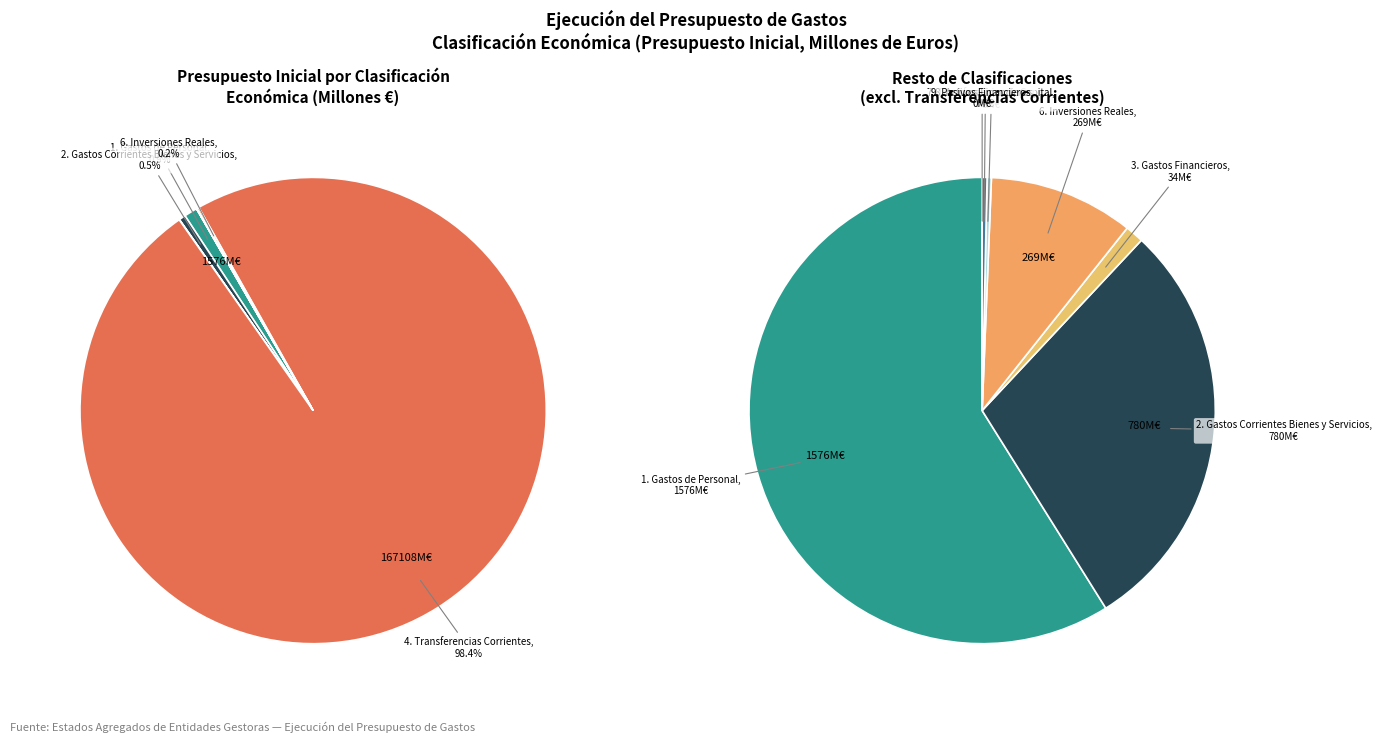

Rank the categories by value from highest to lowest.

4. Transferencias
Corrientes, 1. Gastos de Personal, 2. Gastos Corrientes
Bienes y Servicios, 6. Inversiones
Reales, 3. Gastos
Financieros, 8. Activos
Financieros, 7. Transferencias
de Capital, 9. Pasivos
Financieros